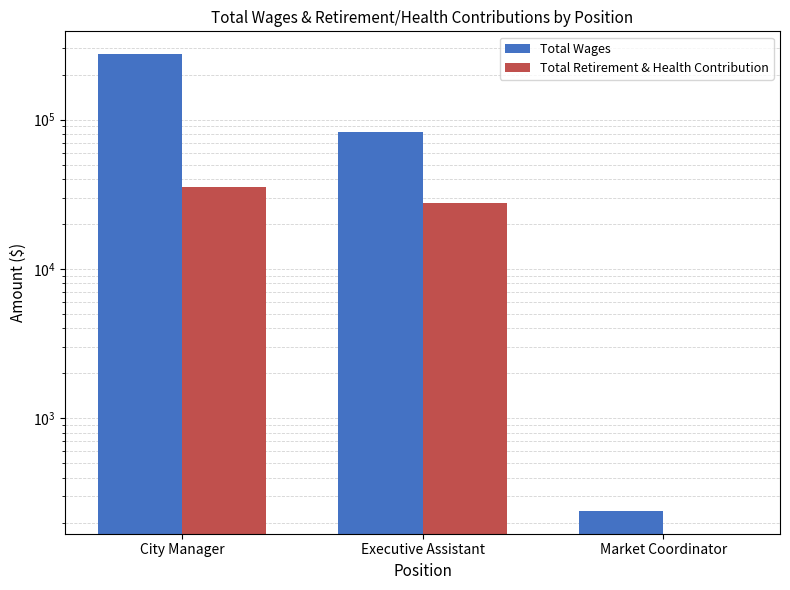

Reading right to left, extract all data points from this chart.

Total Wages: 240	82671	274285
Total Retirement & Health Contribution: 0	27747	35205